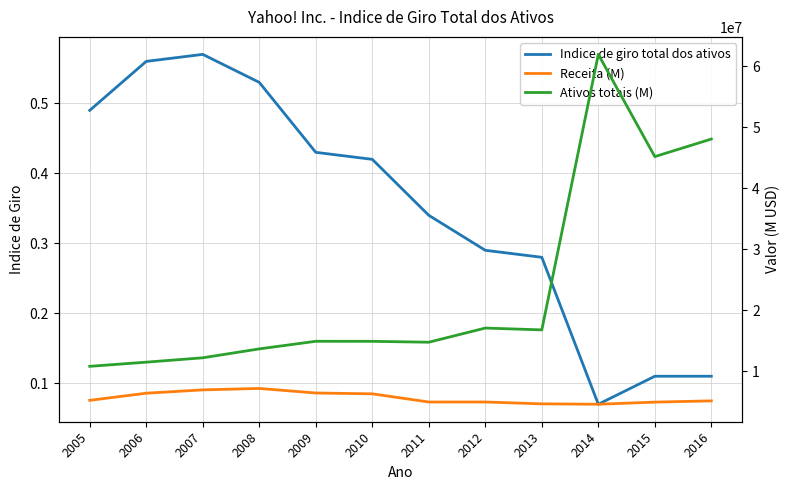

True or false: Indice de giro total dos ativos has more than 2 points higher than both neighbors.

False